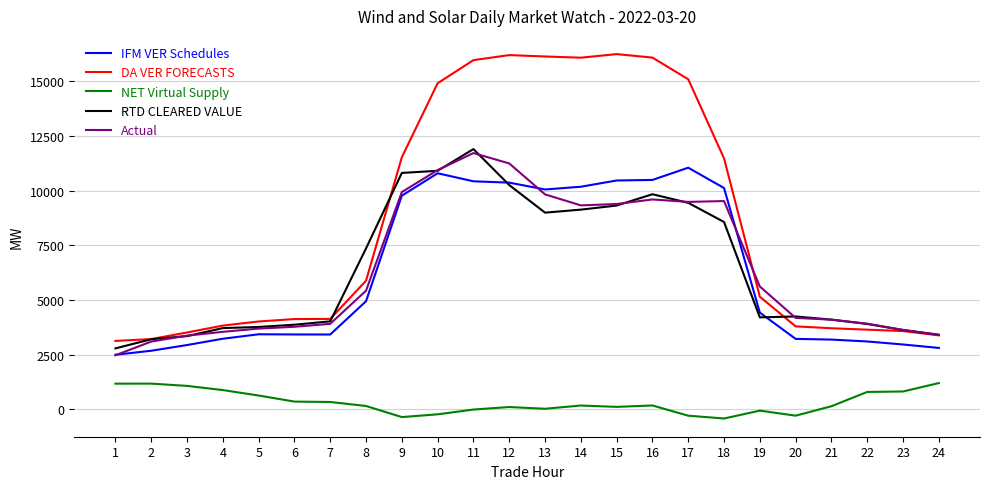

At which category is the sum across all series the highest?

11